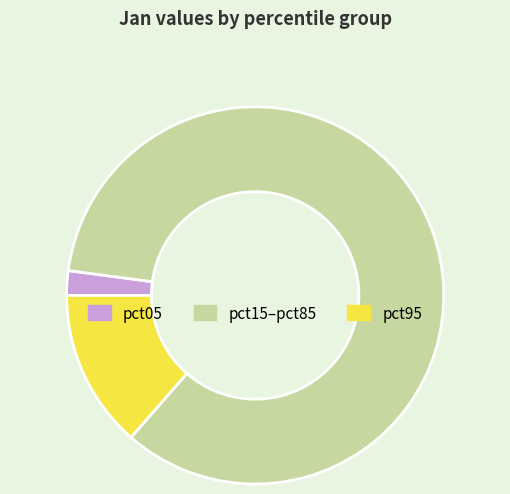

Rank the categories by value from highest to lowest.

pct15–pct85, pct95, pct05